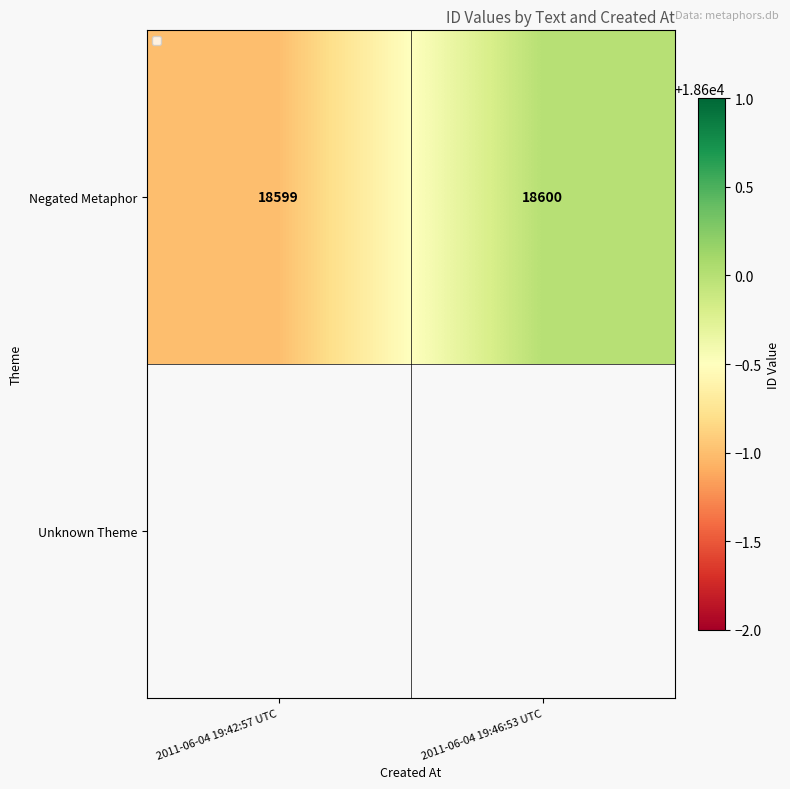

What is the change in value from 2011-06-04 19:42:57 UTC to 2011-06-04 19:46:53 UTC?

+1